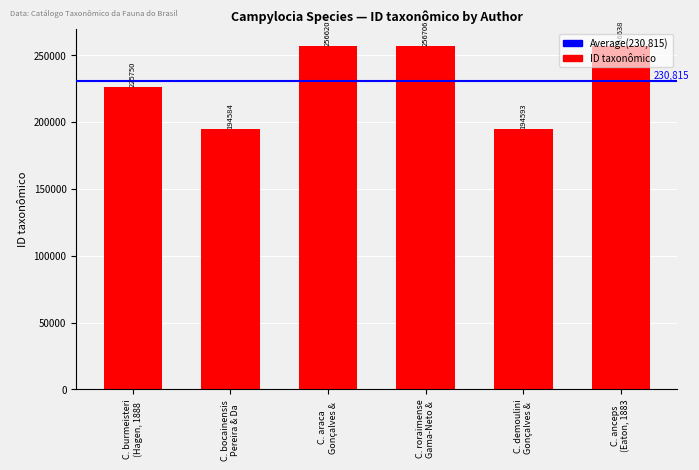

What is the ratio of the value at C. burmeisteri
(Hagen, 1888 to the value at C. anceps
(Eaton, 1883?

0.9